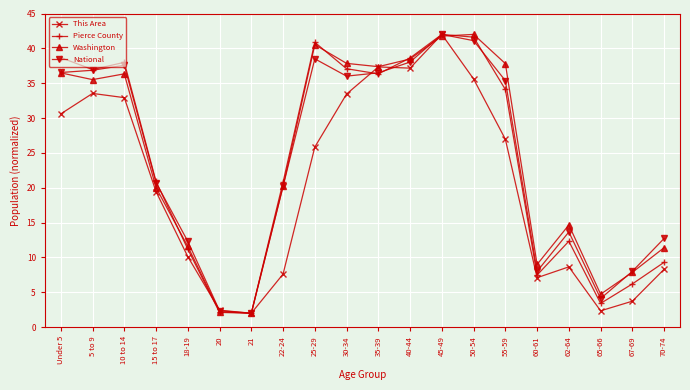

The This Area series shows 33.4 at 30-34. True or false?

True